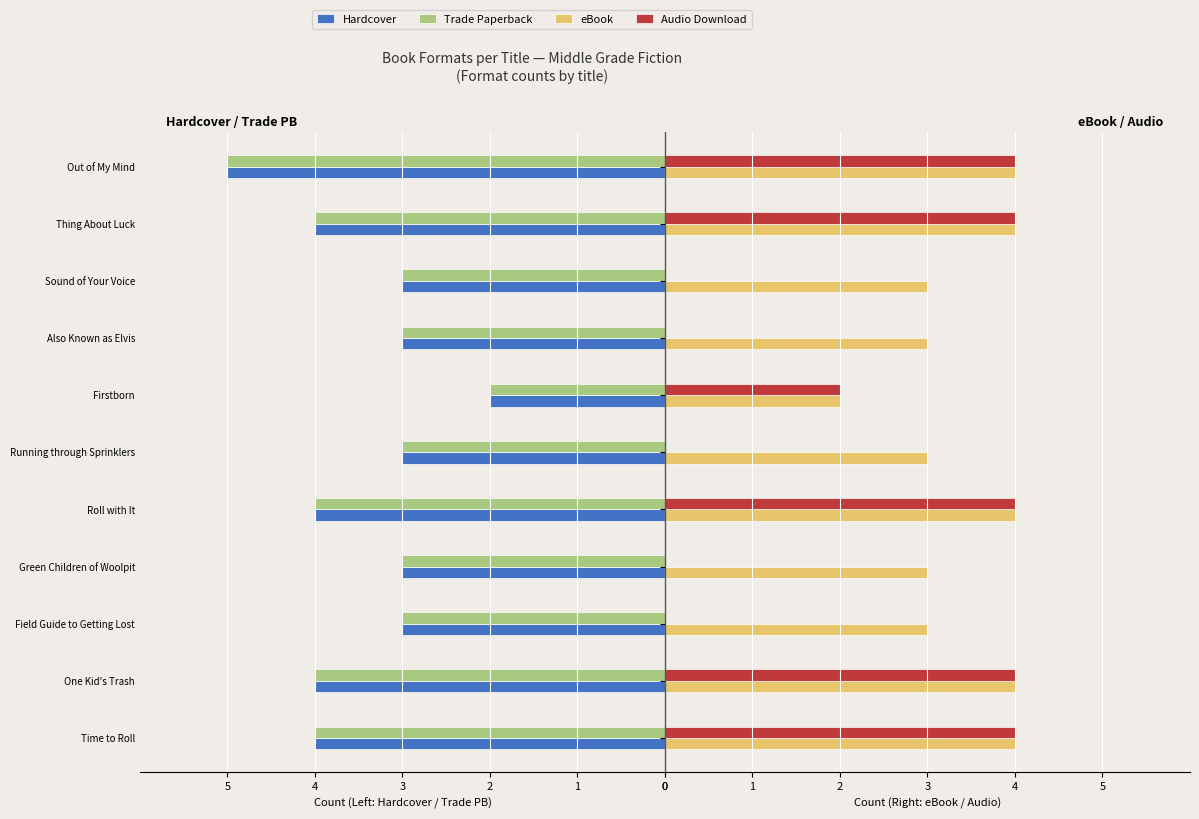

What is the value of the Trade Paperback bar at the 3rd from the left?

-3